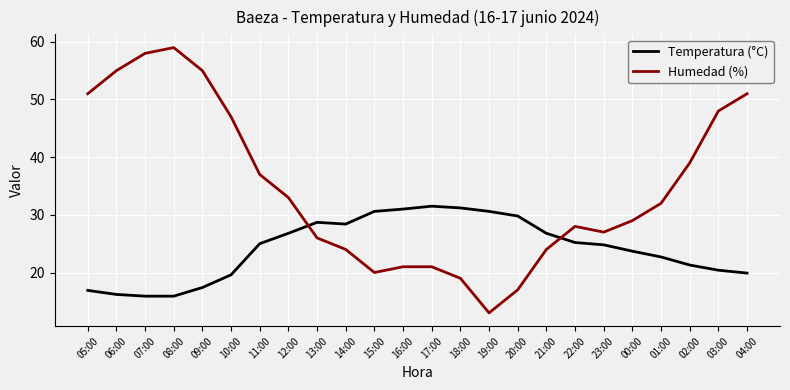

The value of Humedad (%) at 06:00 is 55.0. True or false?

True